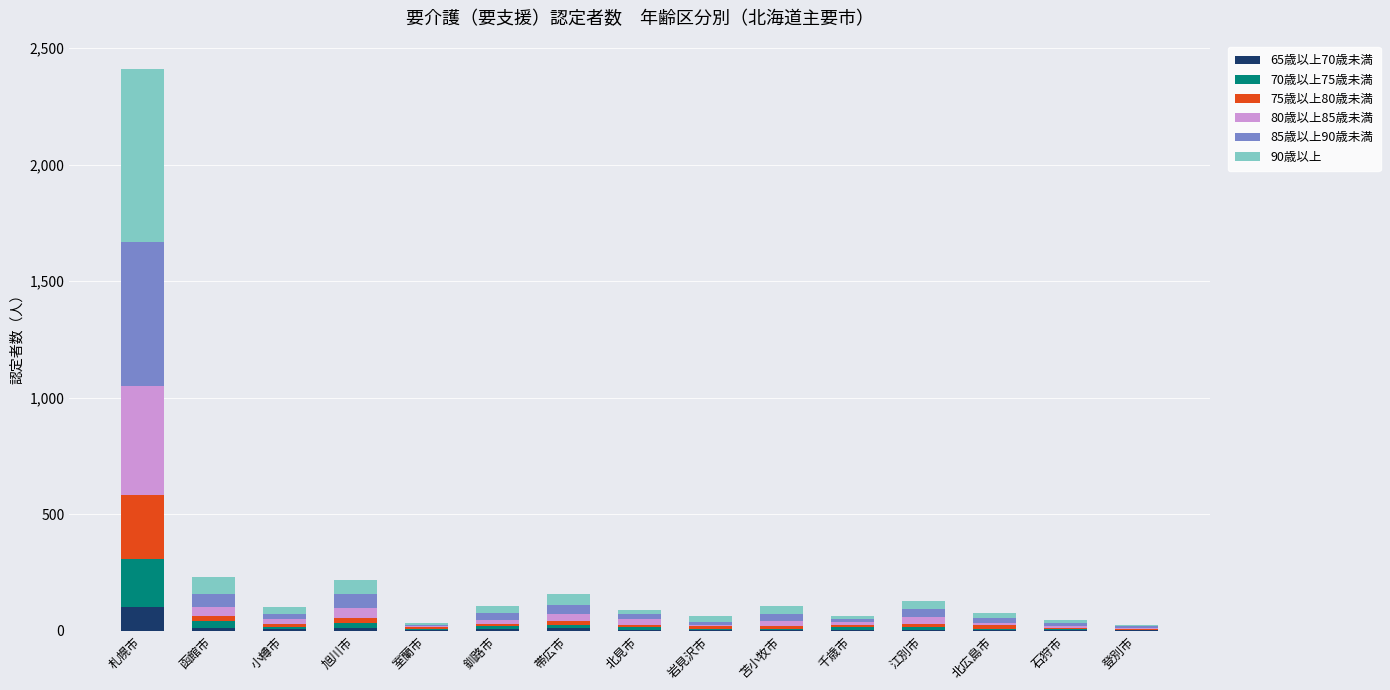

Which category has the highest value in the 65歳以上70歳未満 series?

札幌市